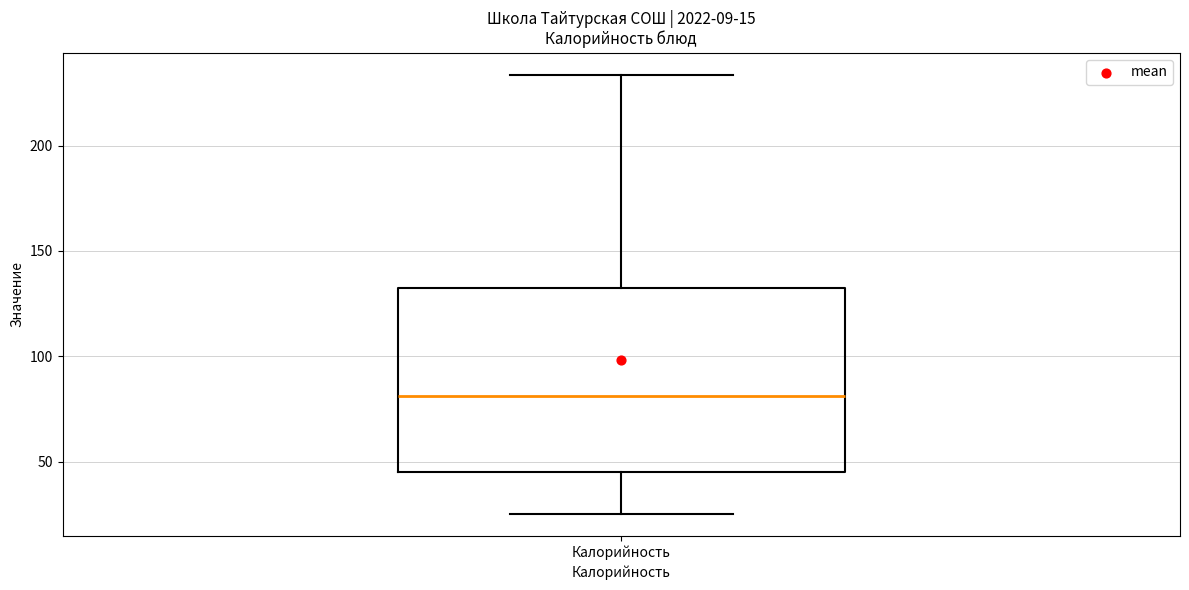

Where is the lower edge of the box for Калорийность on the y-axis? The values are not printed on the chart, so give them approximately, as read against the axis.

45